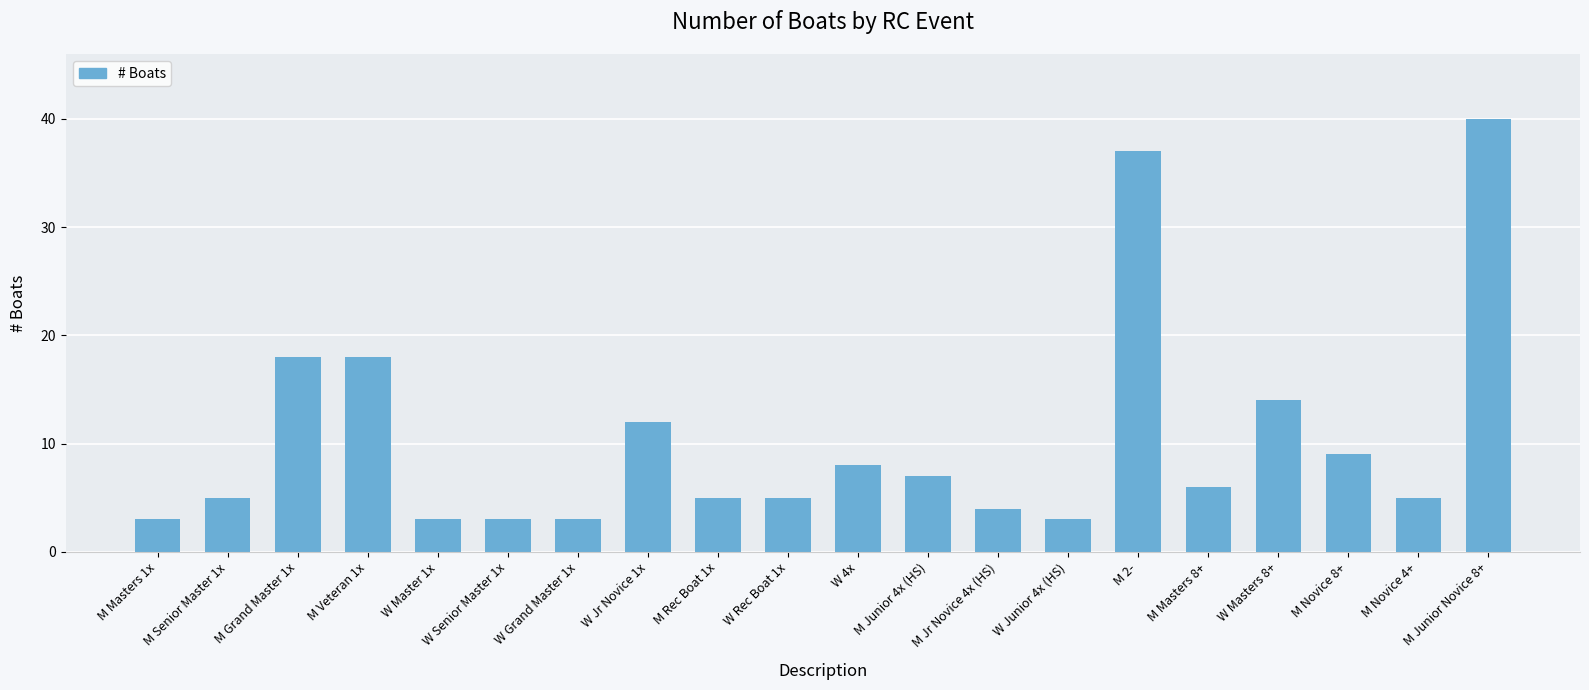

How many bars are there in total?

20